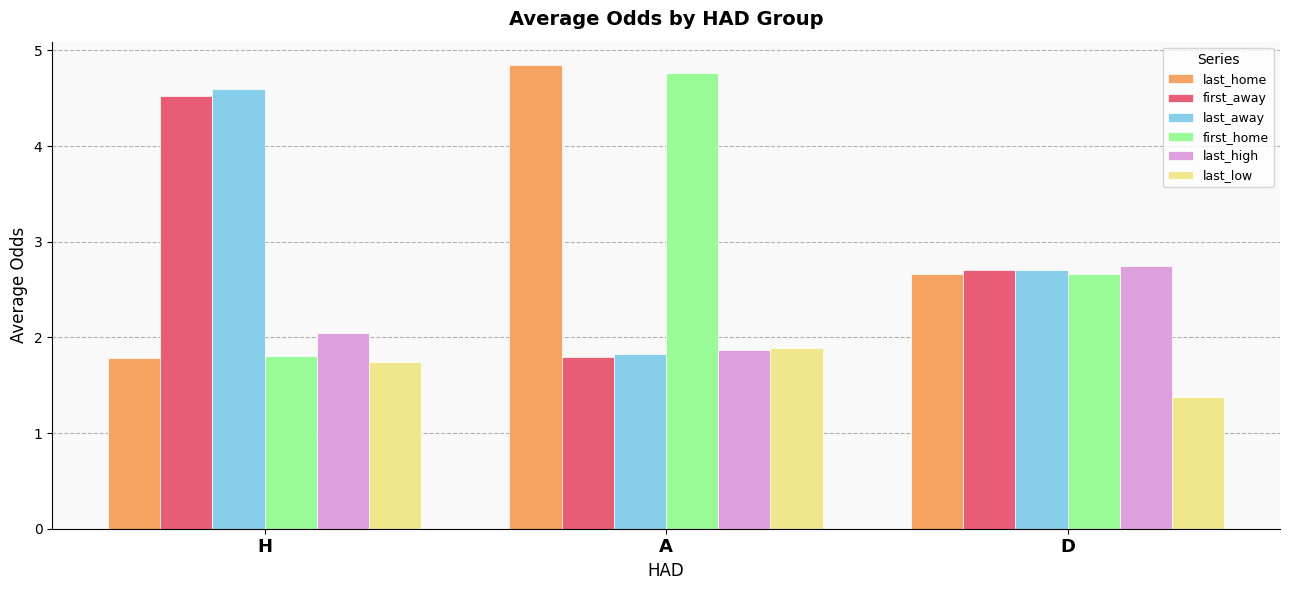

How many series are shown in this chart?

6